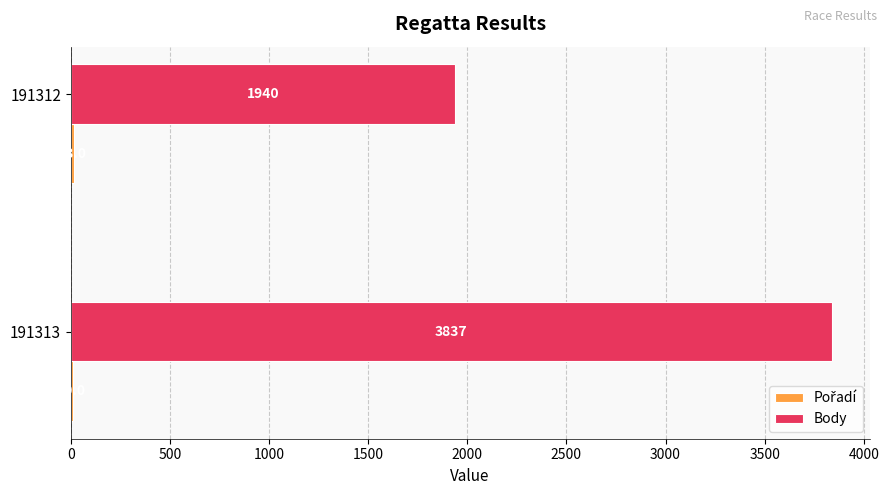

The Body series shows 1940 at 191312. True or false?

True